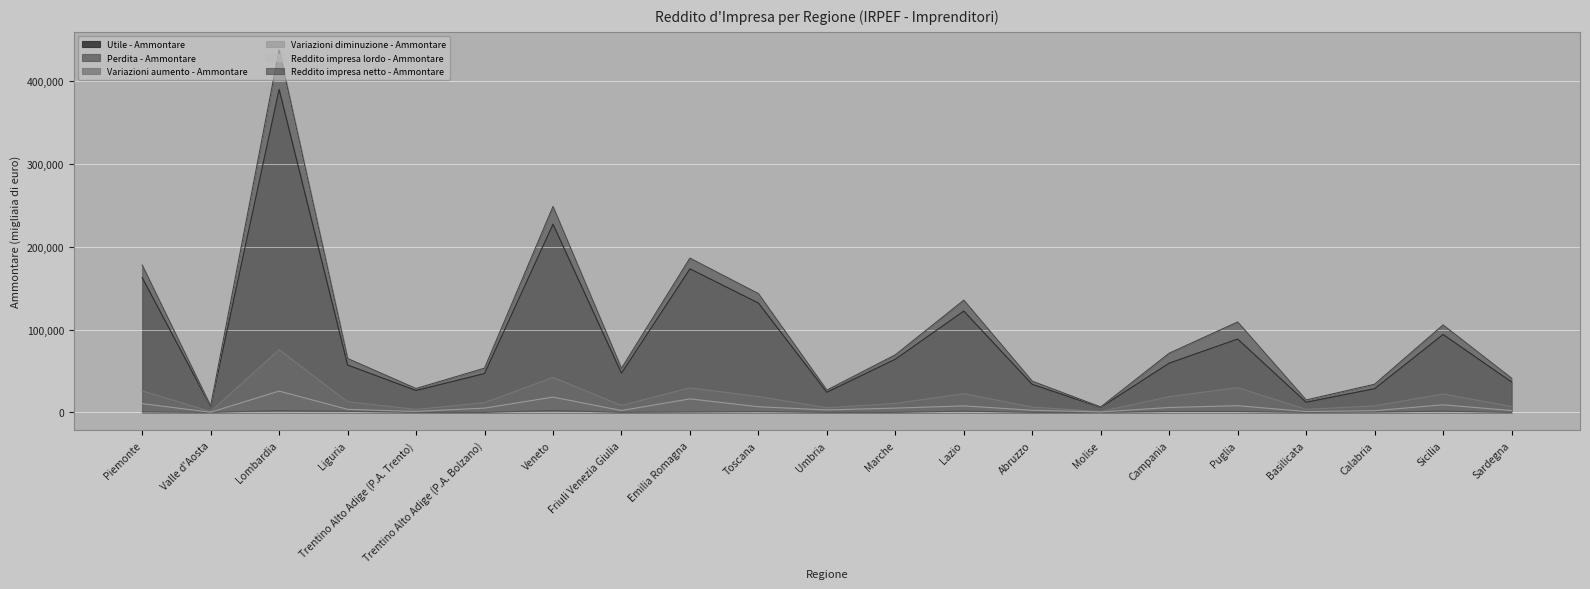

Is it true that Utile - Ammontare equals 6084 at Molise?

True